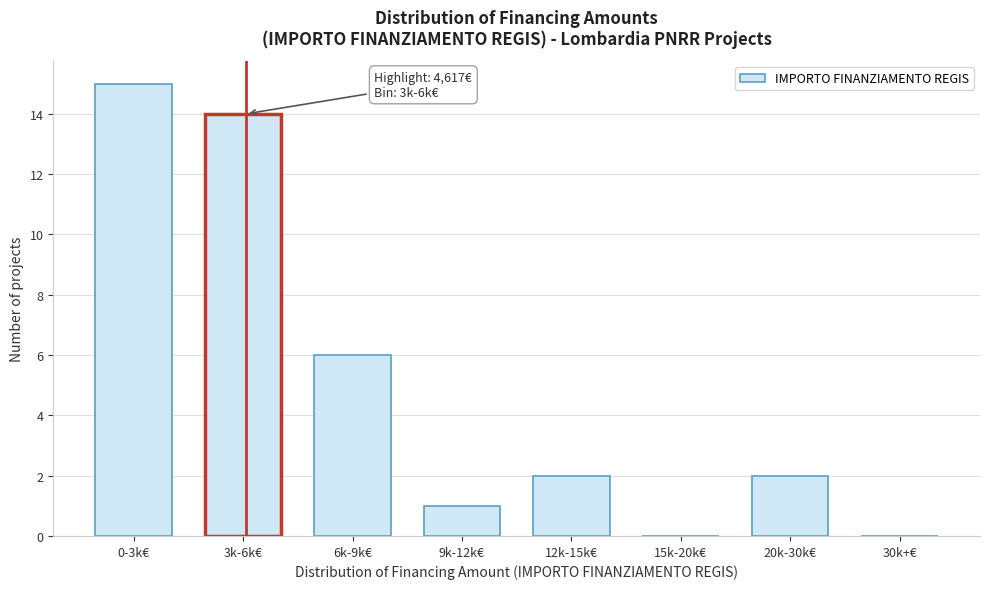

Reading left to right, extract all data points from this chart.

0-3k€=15	3k-6k€=14	6k-9k€=6	9k-12k€=1	12k-15k€=2	15k-20k€=0	20k-30k€=2	30k+€=0